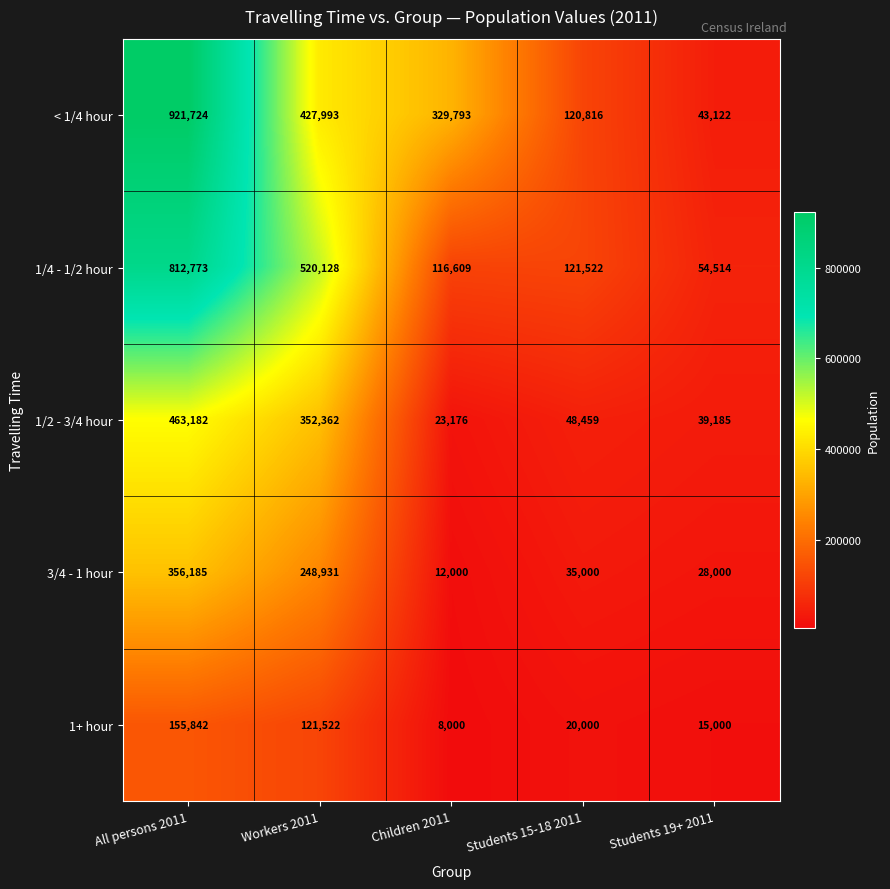

Reading left to right, extract all data points from this chart.

< 1/4 hour: 921724	427993	329793	120816	43122
1/4 - 1/2 hour: 812773	520128	116609	121522	54514
1/2 - 3/4 hour: 463182	352362	23176	48459	39185
3/4 - 1 hour: 356185	248931	12000	35000	28000
1+ hour: 155842	121522	8000	20000	15000